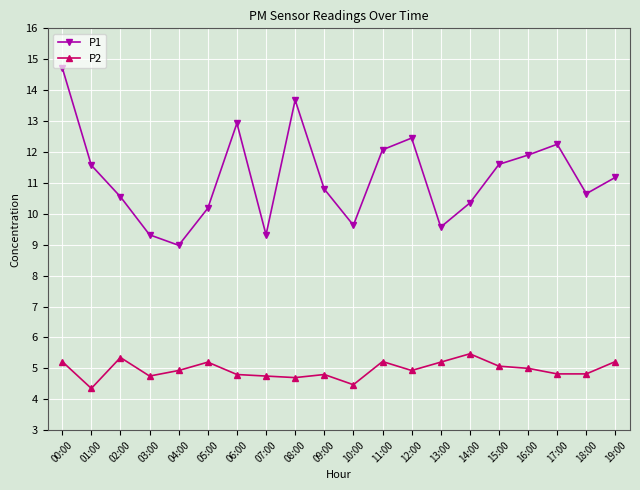

True or false: P2 and P1 cross at least once.

False